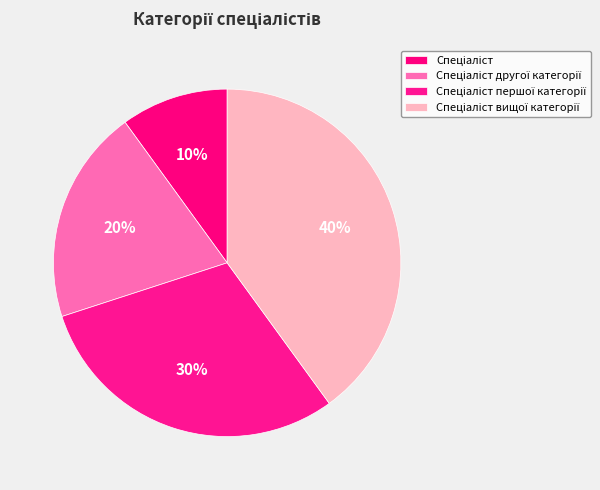

What percentage is the Спеціаліст вищої категорії slice, to the nearest percent?

40%